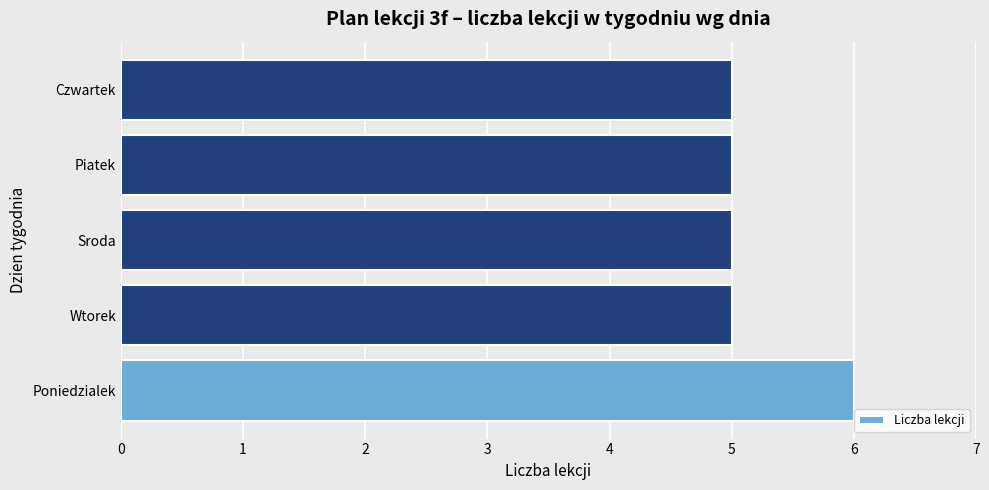

How many categories are shown in the chart?

5